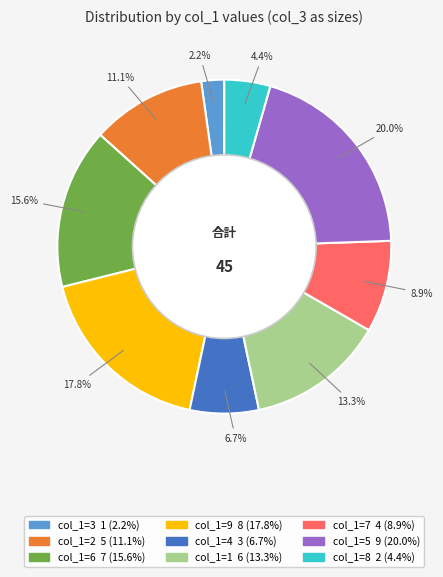

Does any single category account for the majority?

No